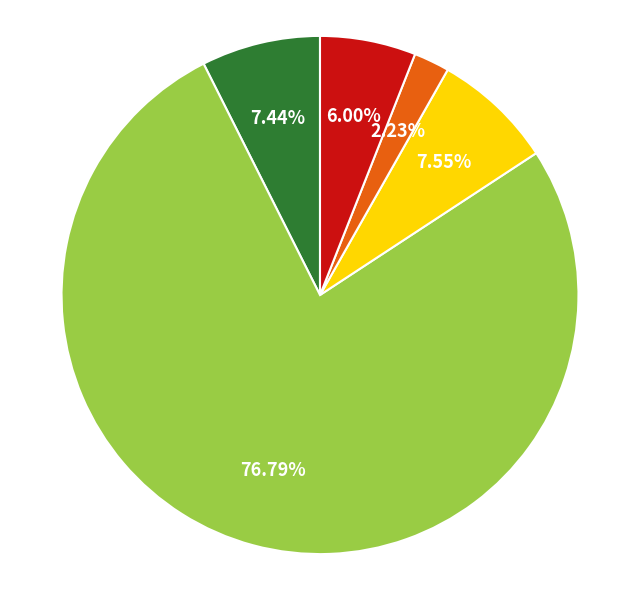

Is there a majority slice in this chart?

Yes